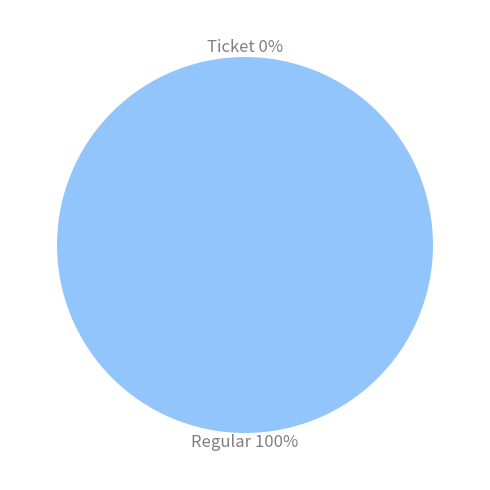

What is the smallest slice in the pie chart?

Ticket